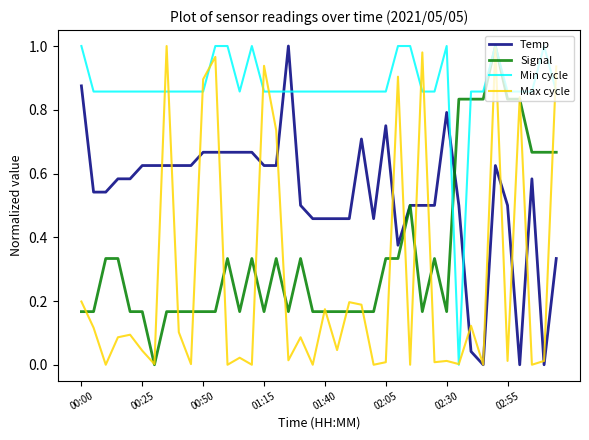

True or false: Temp and Min cycle cross at least once.

True